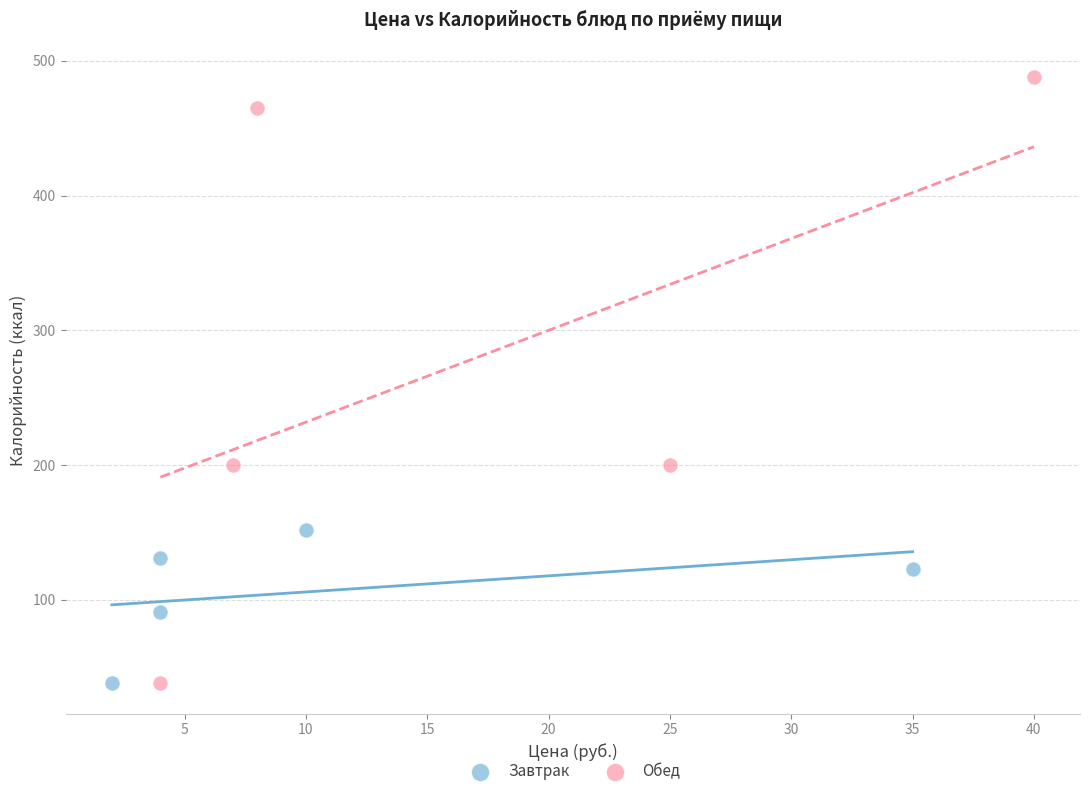

Which series has the largest Y range (max minus min)?

Обед